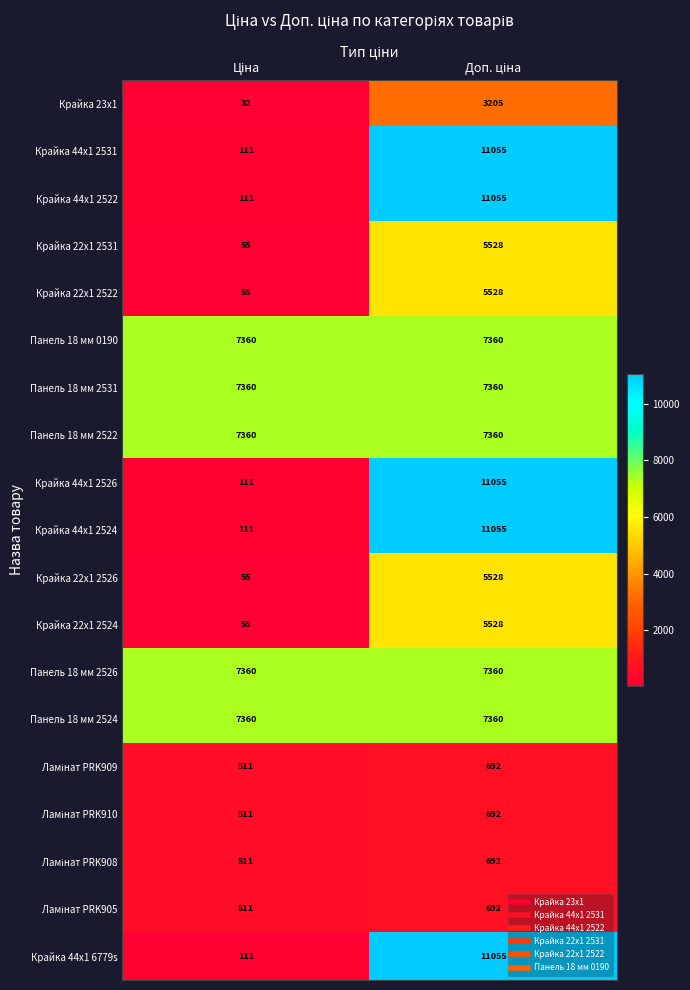

What is the average value of the Панель 18 мм 2526 series?

7360